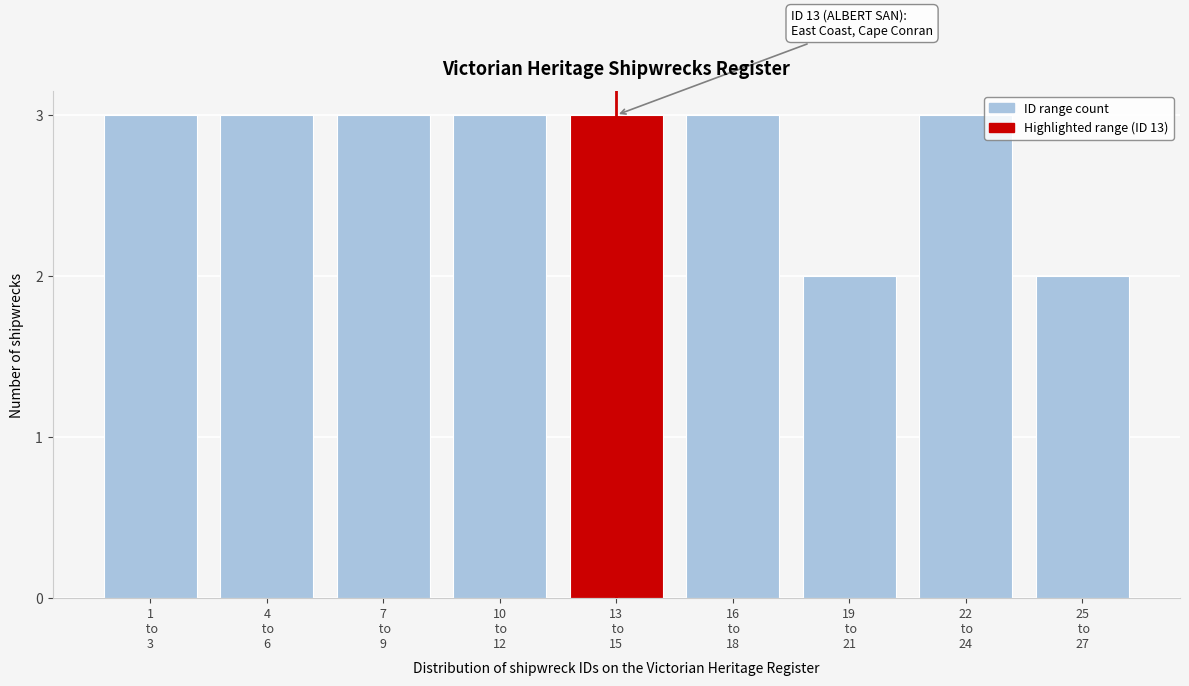

Reading left to right, extract all data points from this chart.

3	3	3	3	3	3	2	3	2